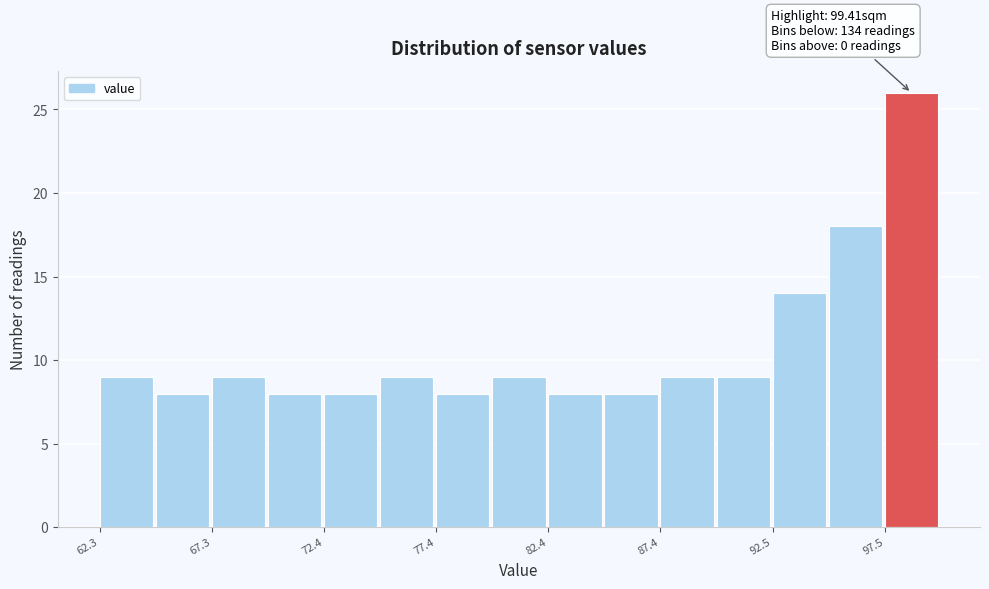

Read against the x-axis, roughly where is the centre of the tallest bar?

99